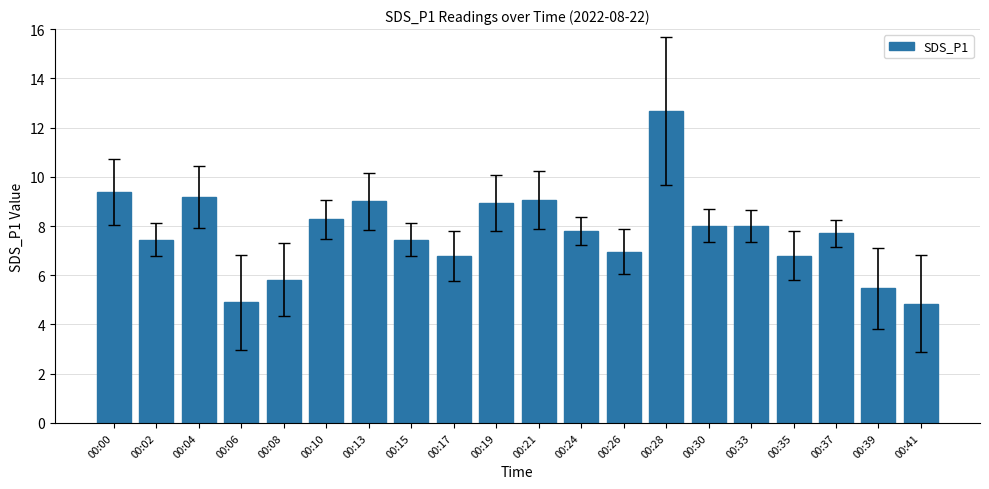

What is the difference between the maximum and second lowest values?

7.8